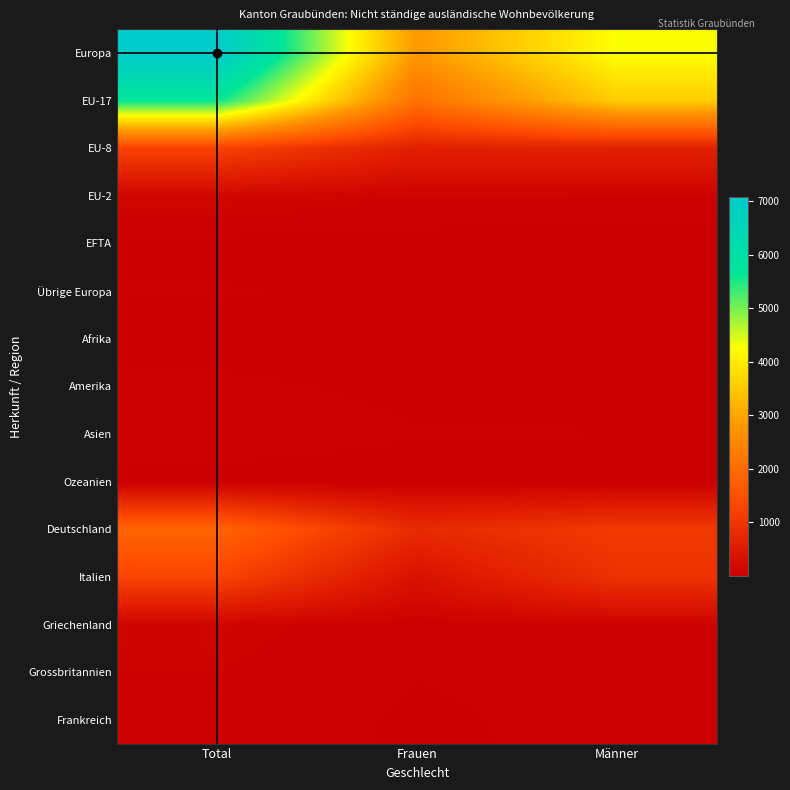

What is the difference between the highest and lowest values at Total?

7076